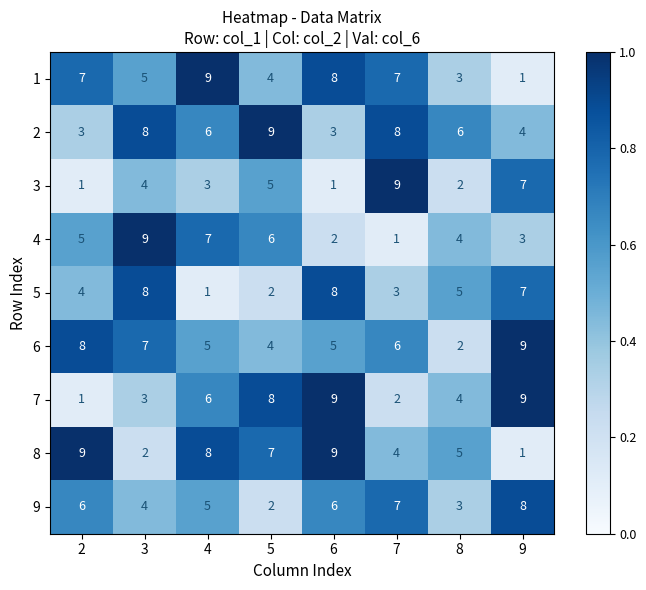

What is the sum of the 2 values at 2 and 7?

11